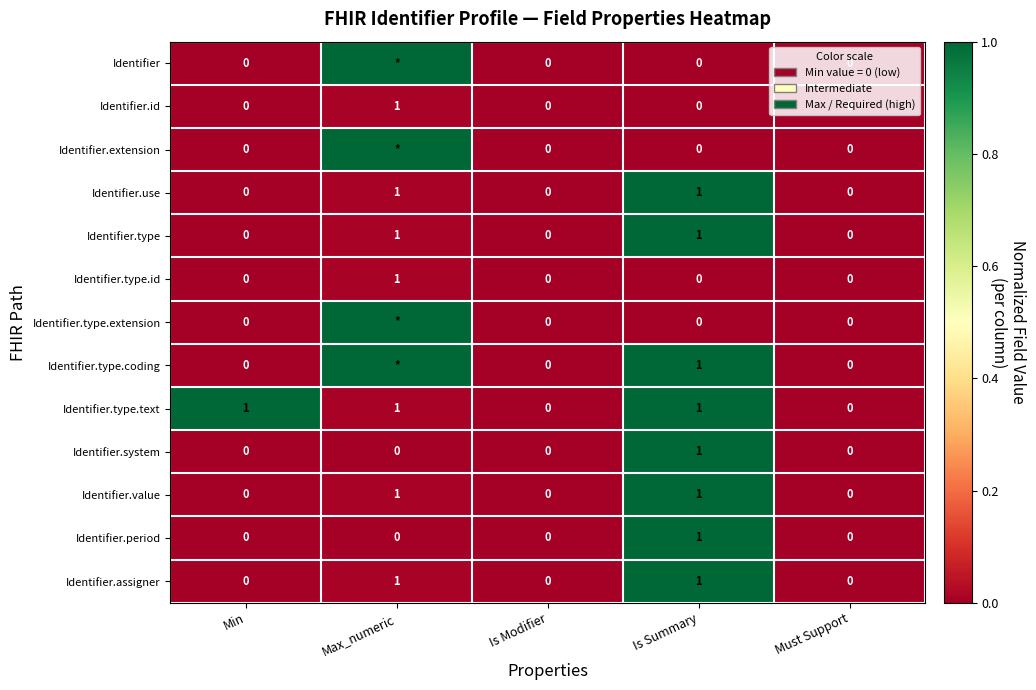

At which label does Identifier.system reach its peak?

Is Summary